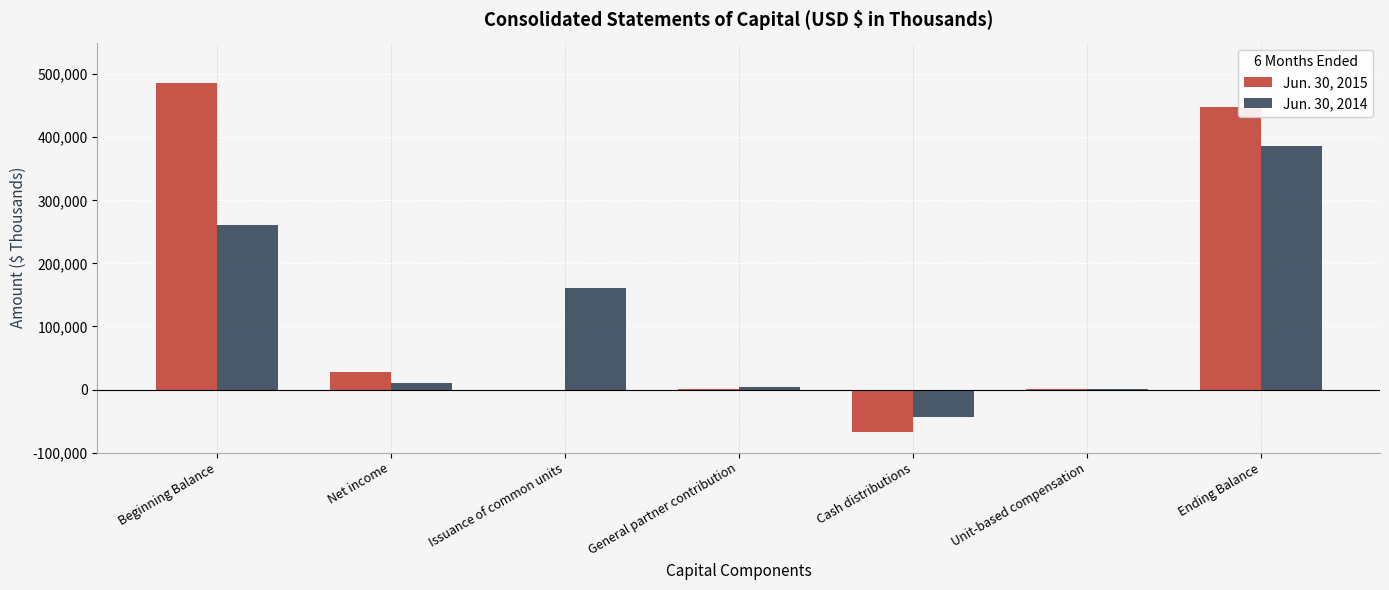

True or false: Jun. 30, 2014 has a value of 260417 at Beginning Balance.

True